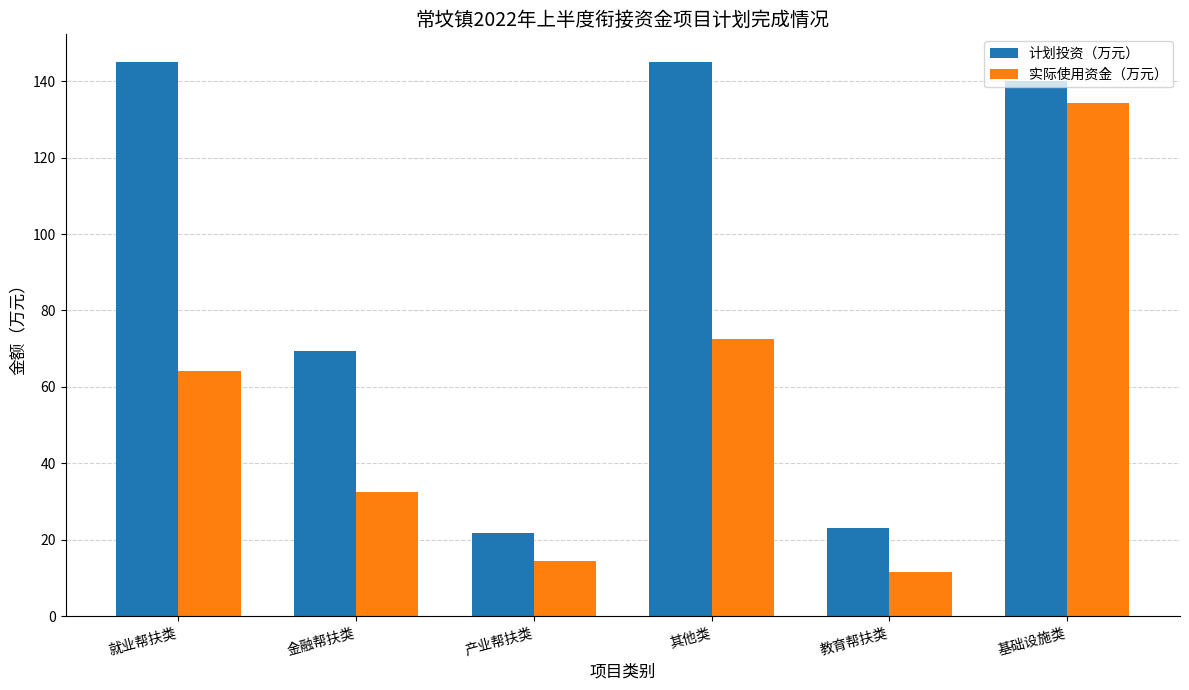

What is the spread (max minus min) of values at 教育帮扶类?

11.6